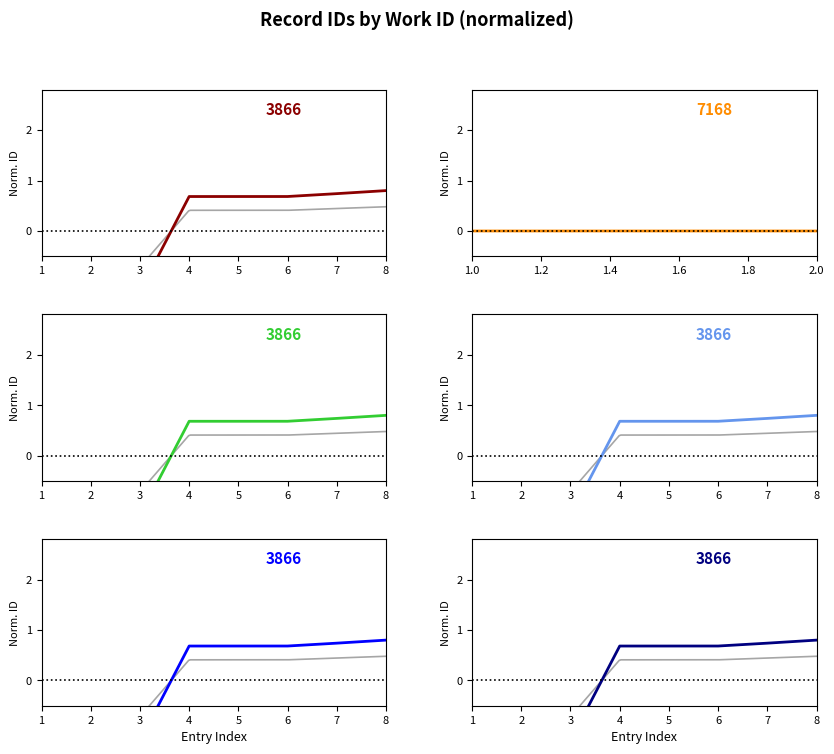

What is the change in value from 2 to 4?

+1.9